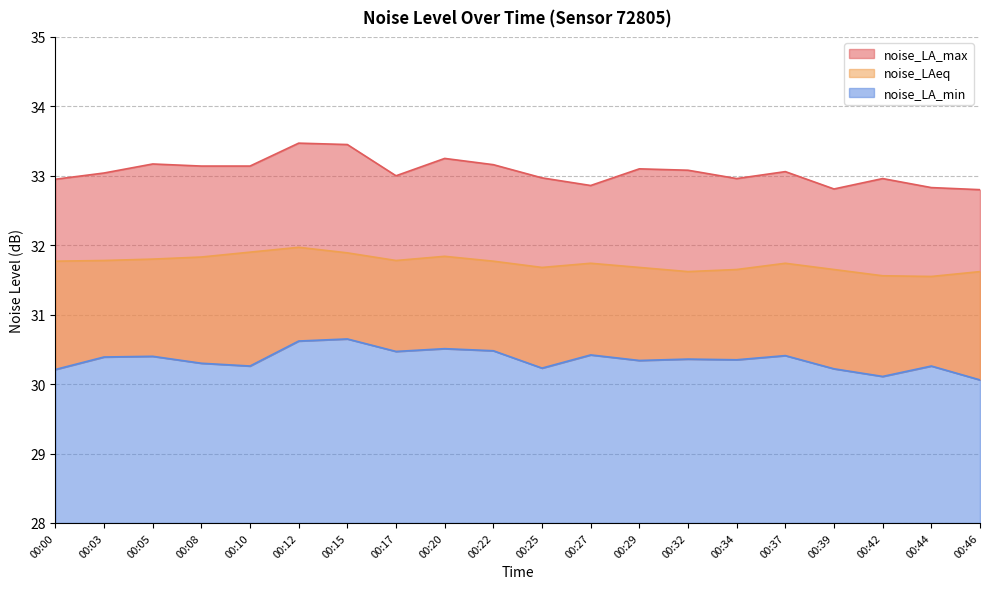

What is the sum of all noise_LAeq values?

634.8